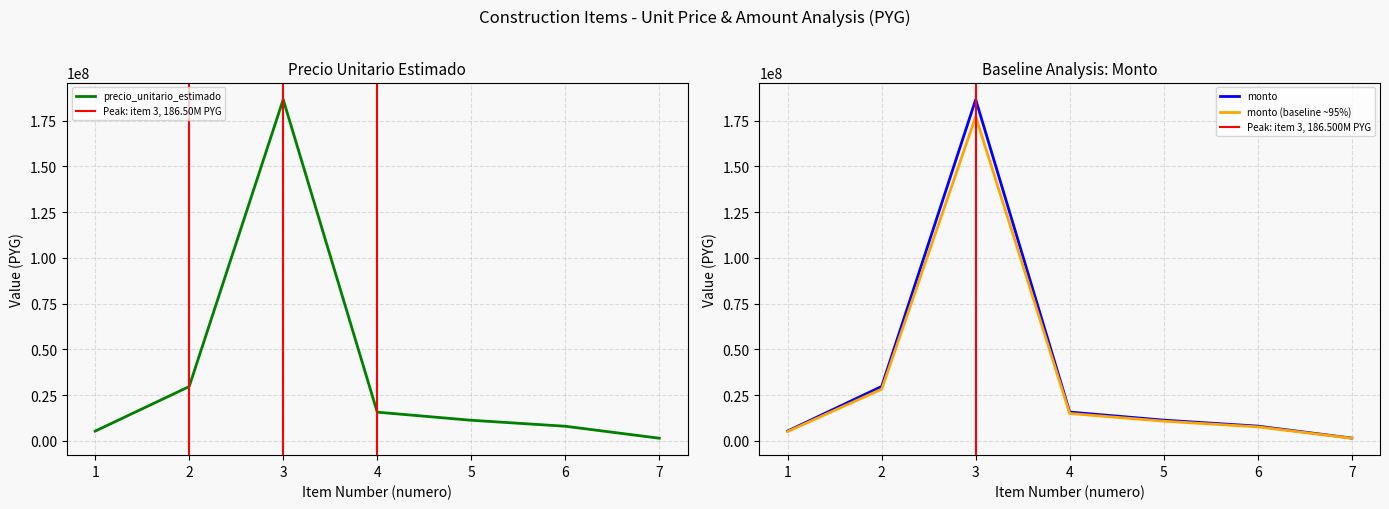

Rank the categories by precio_unitario_estimado value from lowest to highest.

7, 1, 6, 5, 4, 2, 3